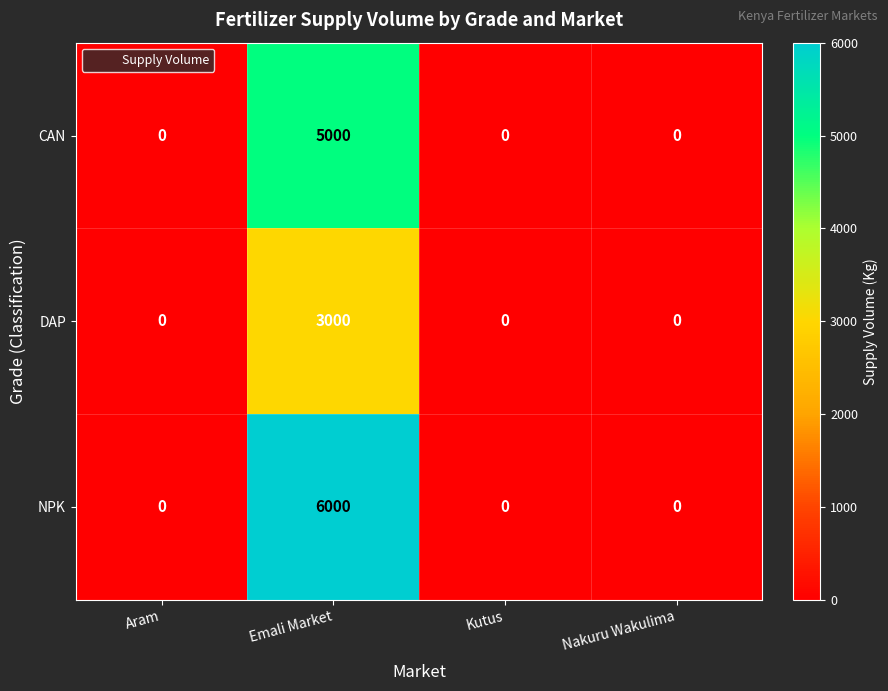

The value of CAN at Aram is 0. True or false?

True